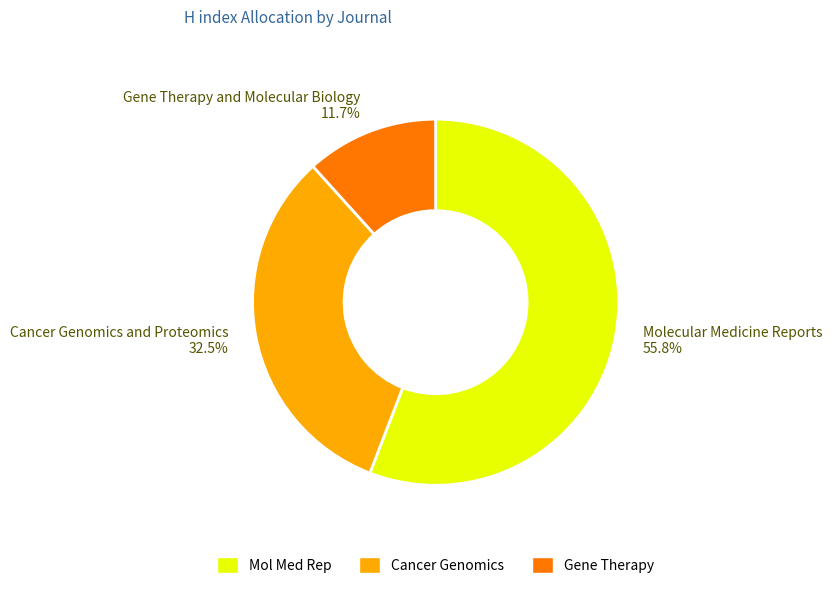

To the nearest percent, what portion does Molecular Medicine Reports represent?

56%